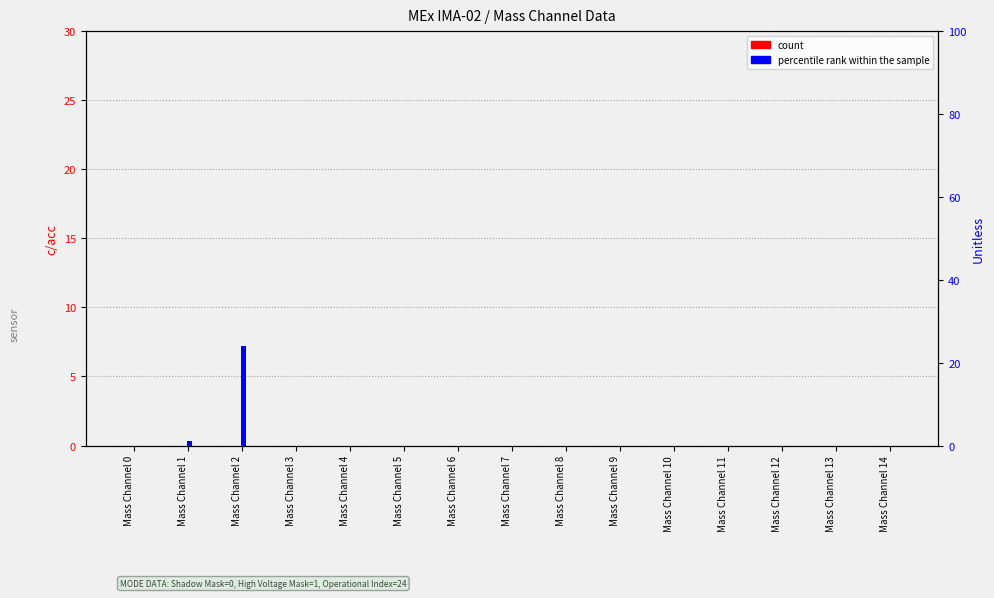

At which label does percentile rank within the sample reach its minimum?

Mass Channel 0